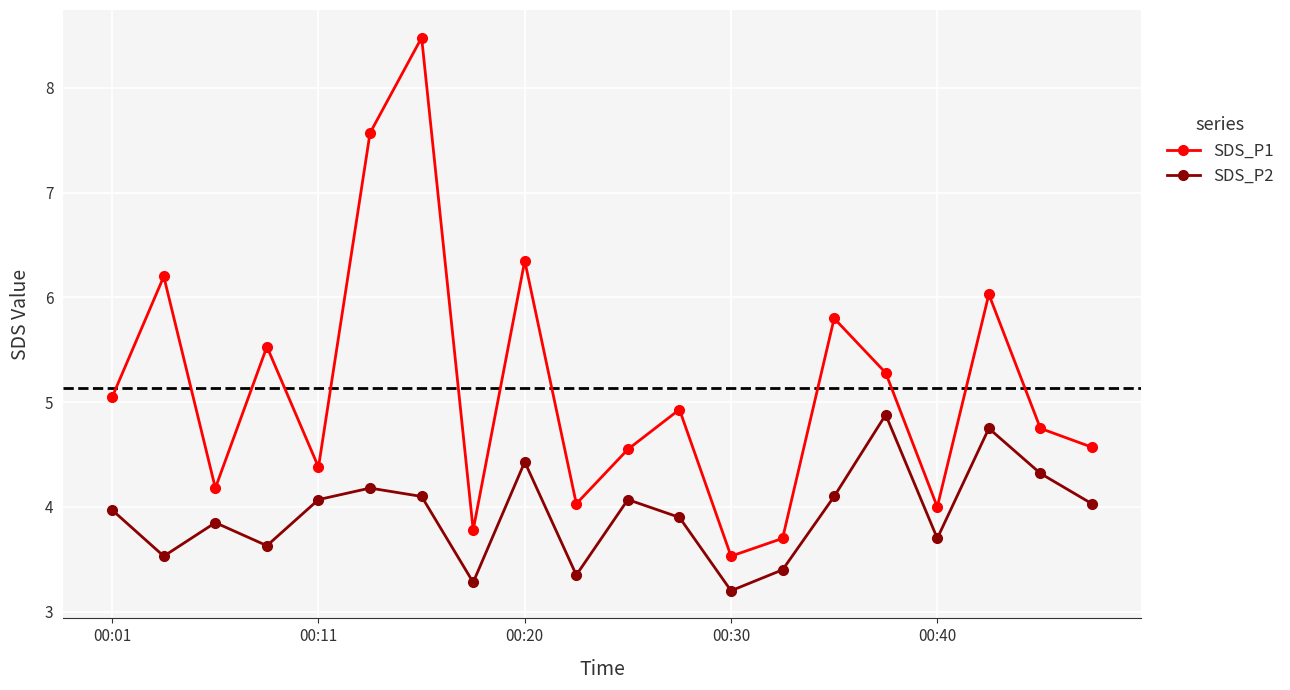

True or false: SDS_P2 and SDS_P1 cross at least once.

False